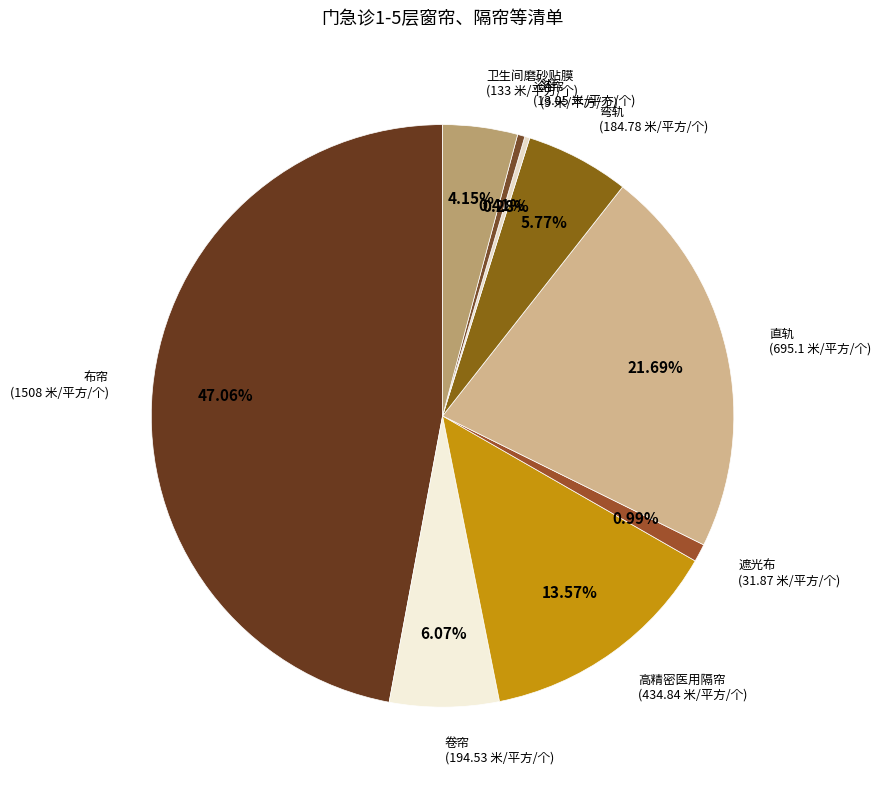

Count the number of slices in the pie.

9